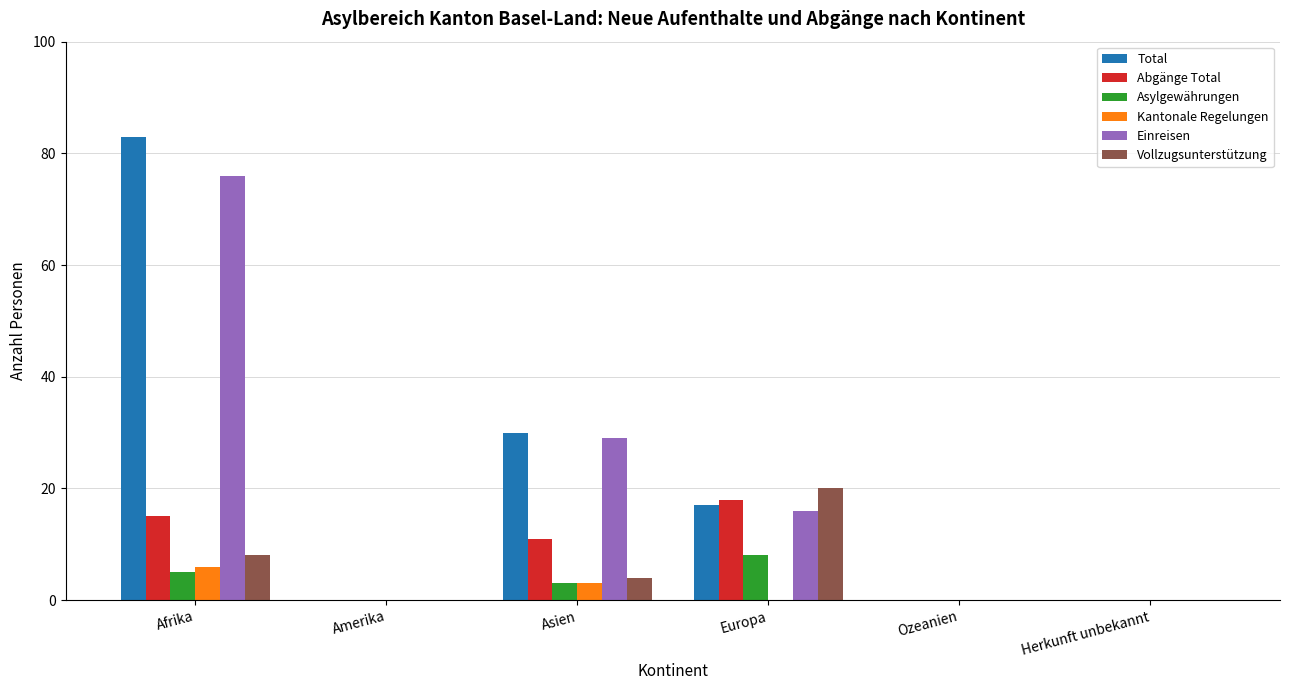

Reading left to right, what are all the values shown in this chart?

Total: 83	0	30	17	0	0
Abgänge Total: 15	0	11	18	0	0
Asylgewährungen: 5	0	3	8	0	0
Kantonale Regelungen: 6	0	3	0	0	0
Einreisen: 76	0	29	16	0	0
Vollzugsunterstützung: 8	0	4	20	0	0